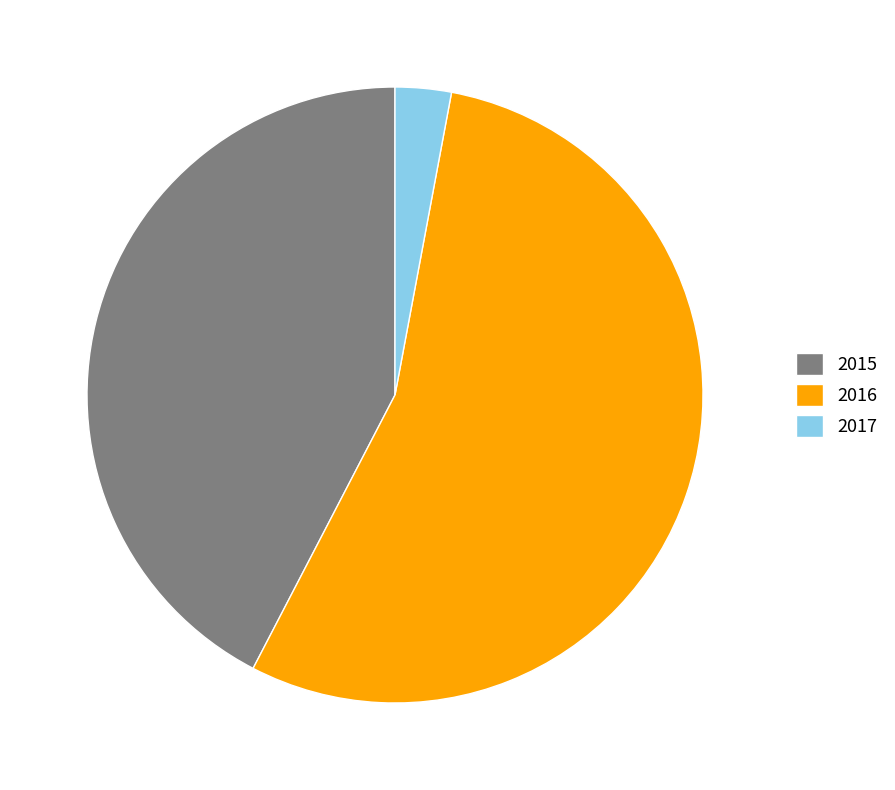

Which category has the biggest portion of the pie?

2016